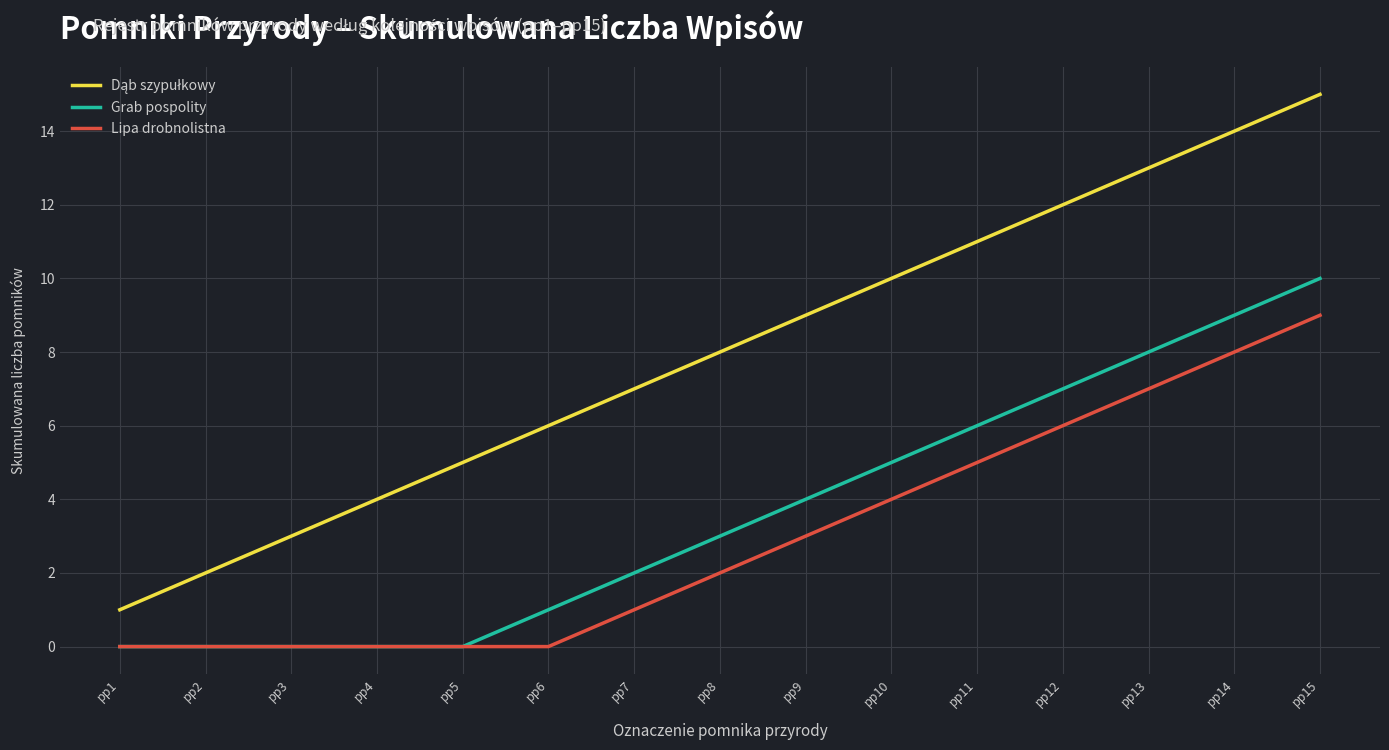

Which category has the highest value in the Grab pospolity series?

pp15